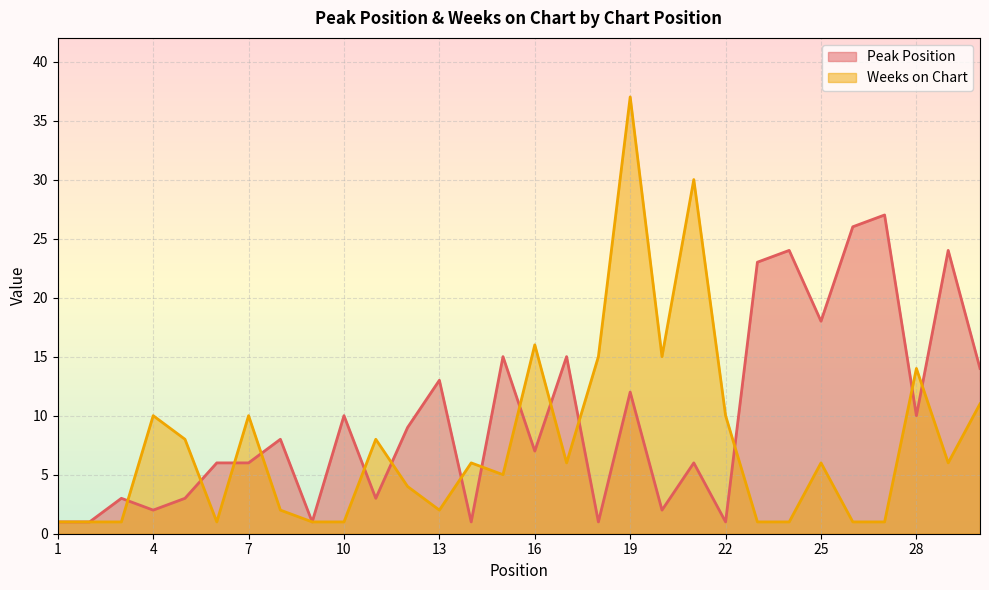

At which category is the sum across all series the highest?

19